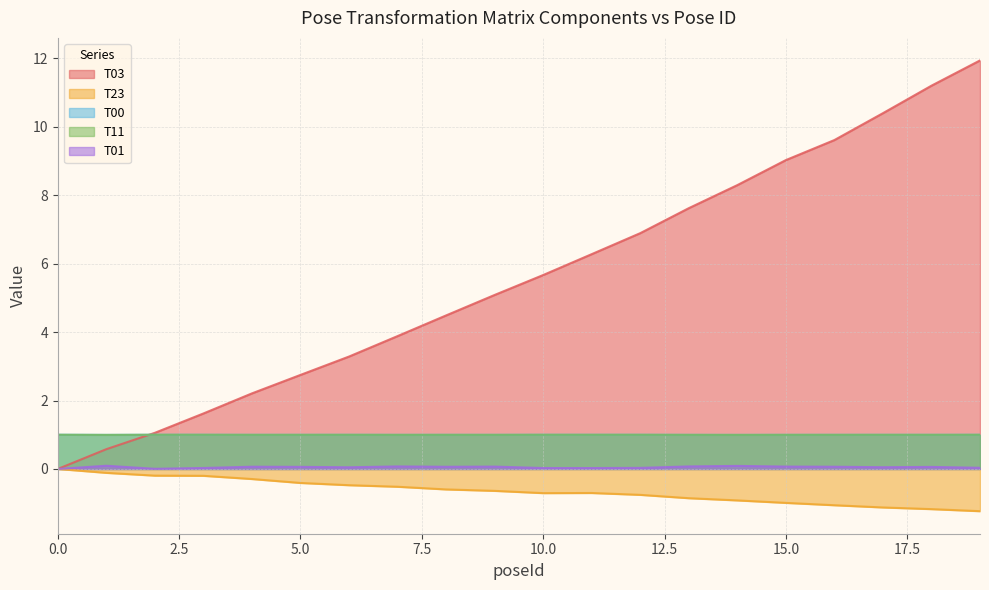

True or false: T03 has more than 1 interior local peaks.

False